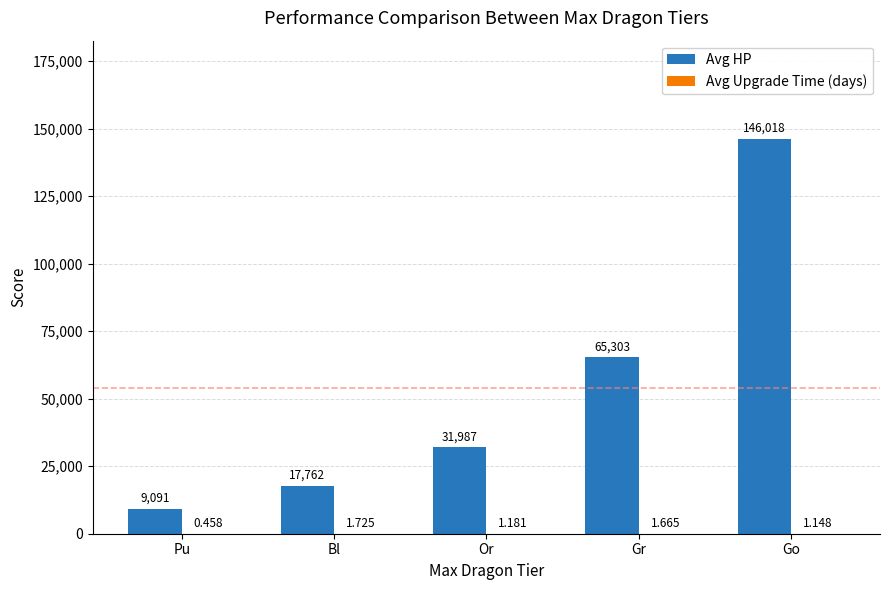

How many groups of bars are there?

5